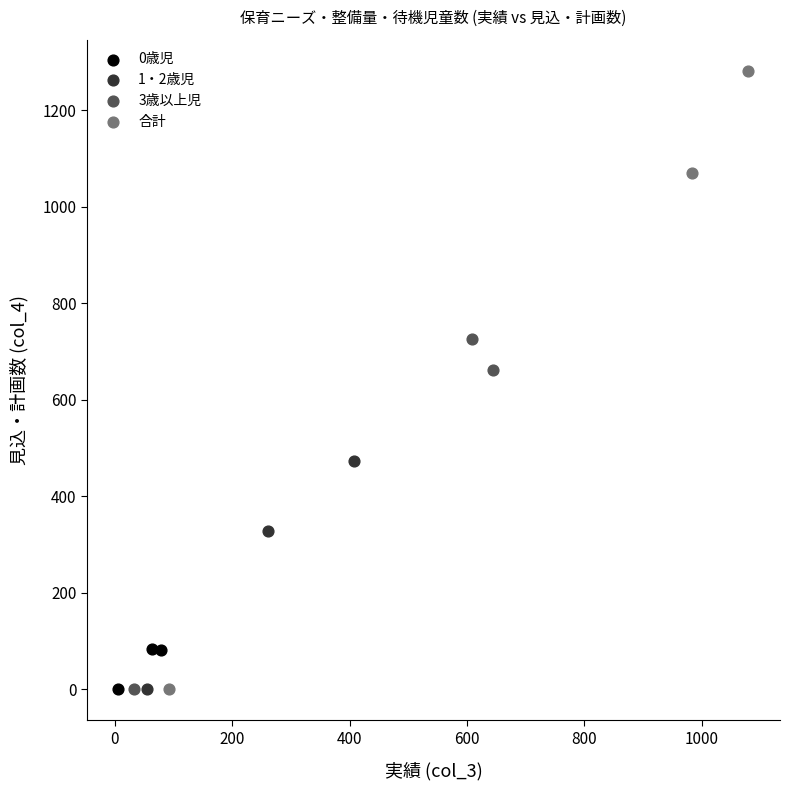

Which series has the widest spread of Y values?

合計